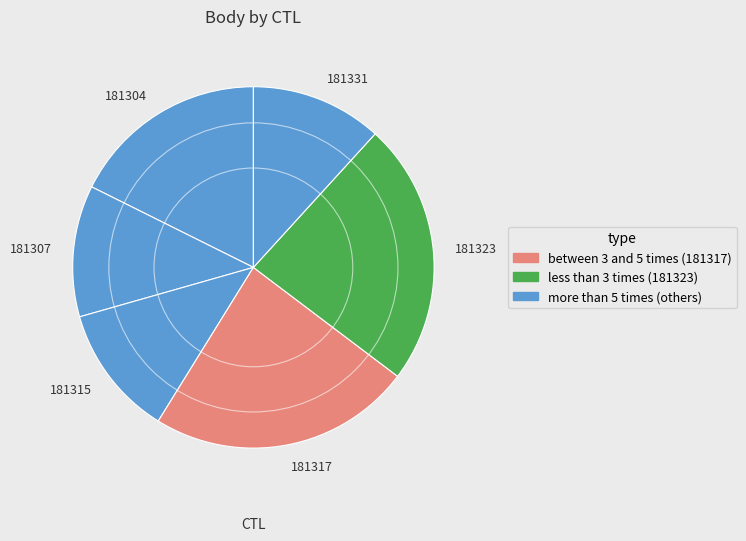

Between 181315 and 181317, which is larger?

181317